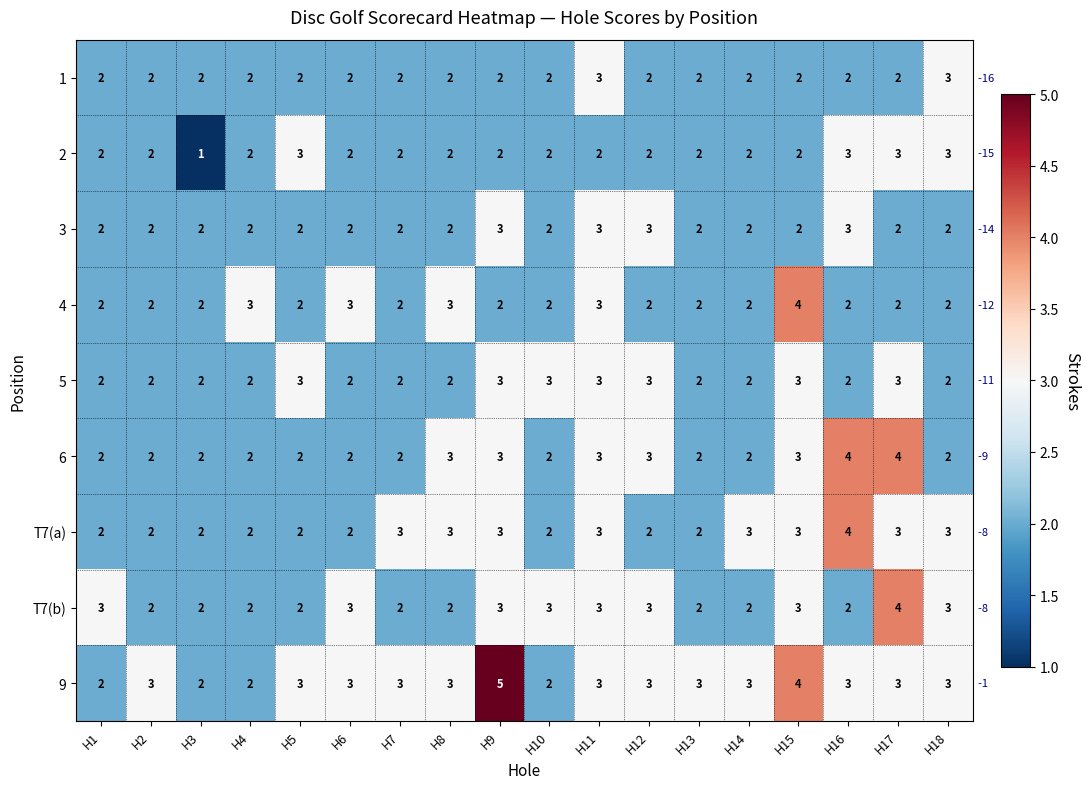

What is the total value across all series at H15?

26